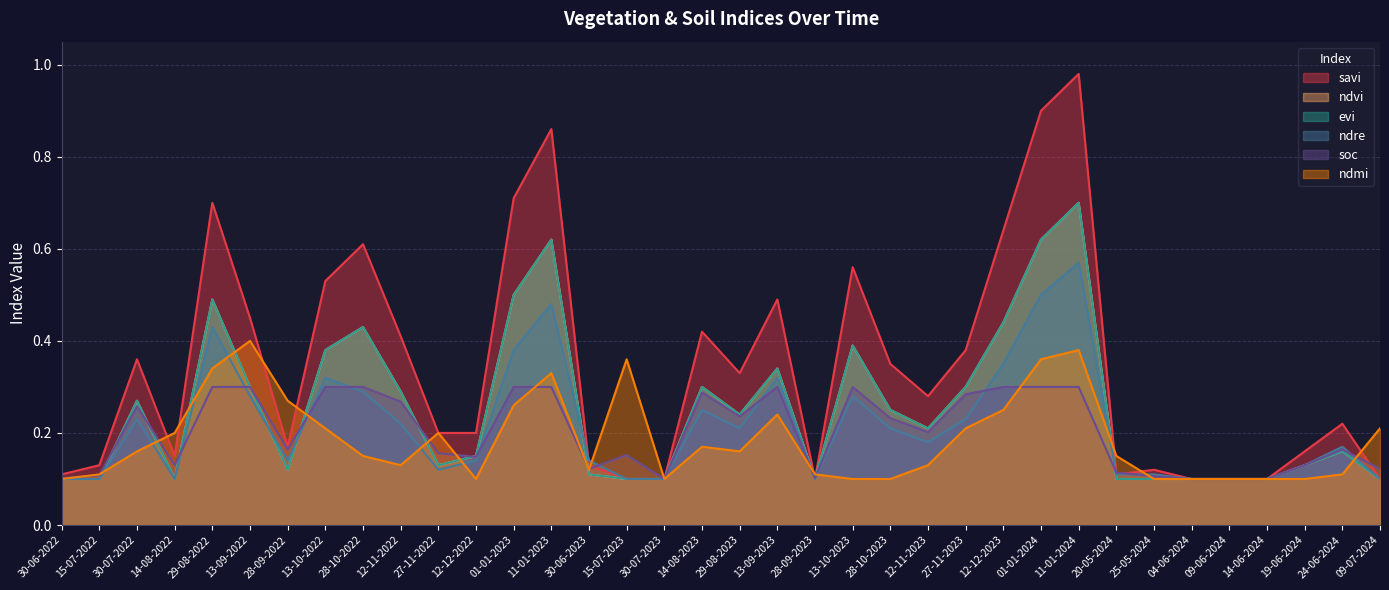

Between which two adjacent categories do ndmi and evi first intersect?

15-07-2022 and 30-07-2022